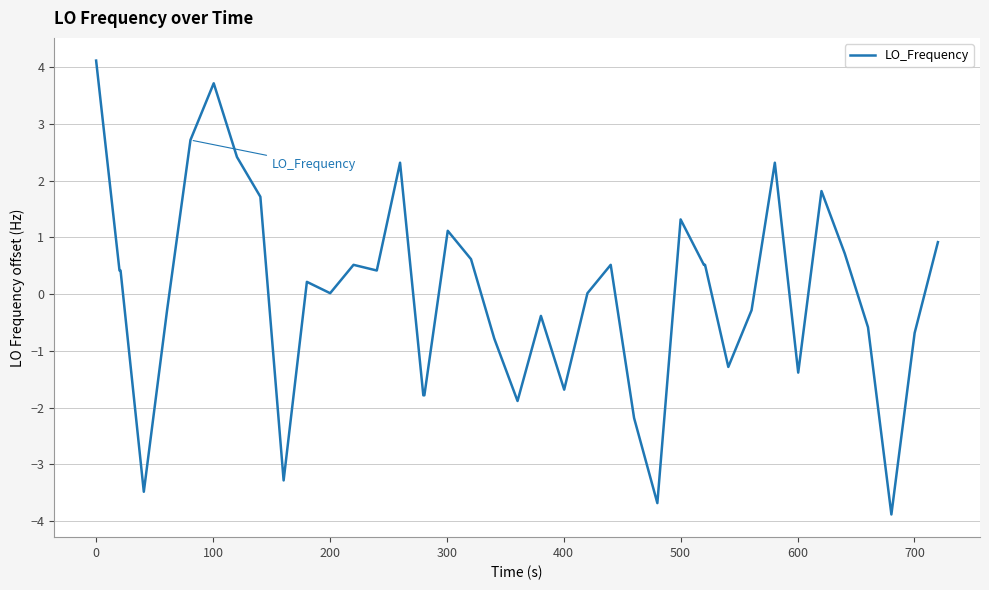

What is the difference between the maximum and minimum values?

8.0